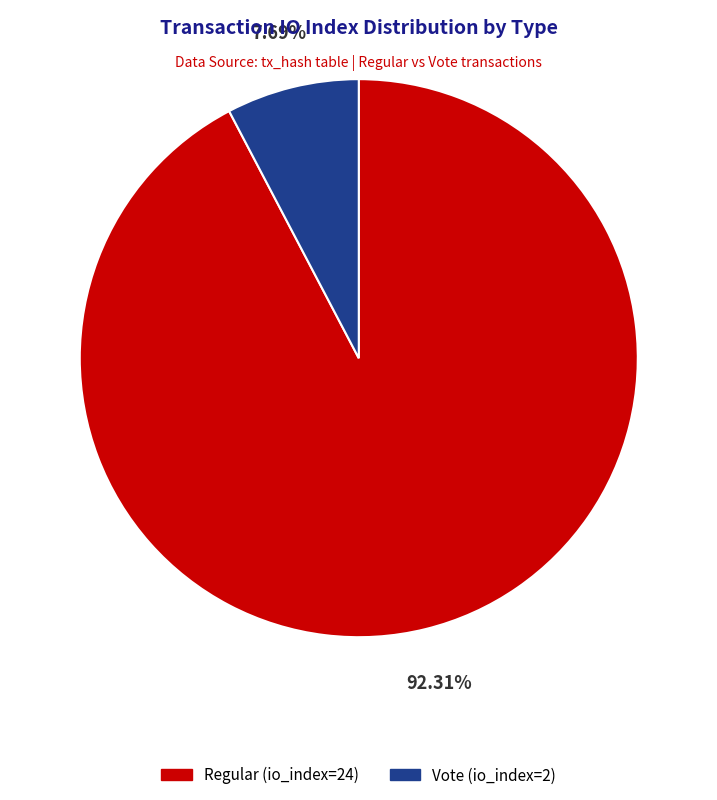

Is the sum of Vote (io_index=2) and Regular (io_index=24) greater than half?

Yes